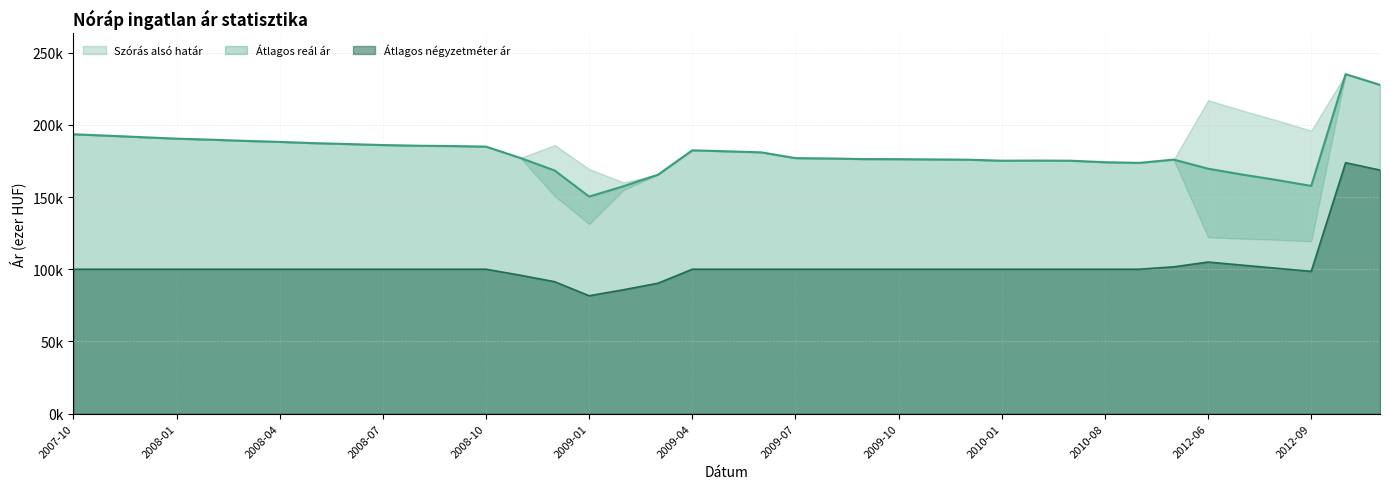

The value of Átlagos reál ár at 2010-08 is 174.1. True or false?

True